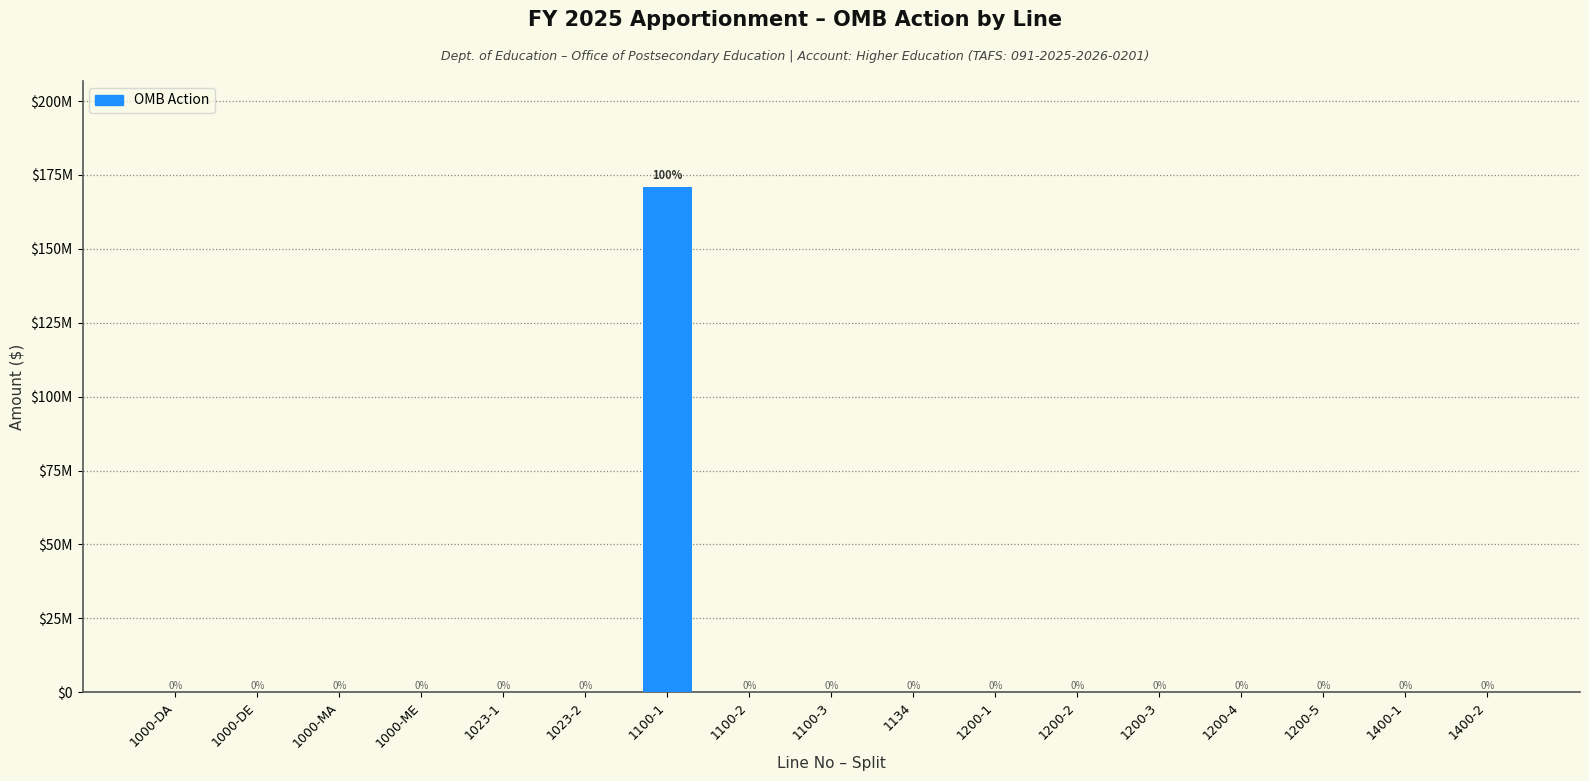

Are the bars horizontal?

No